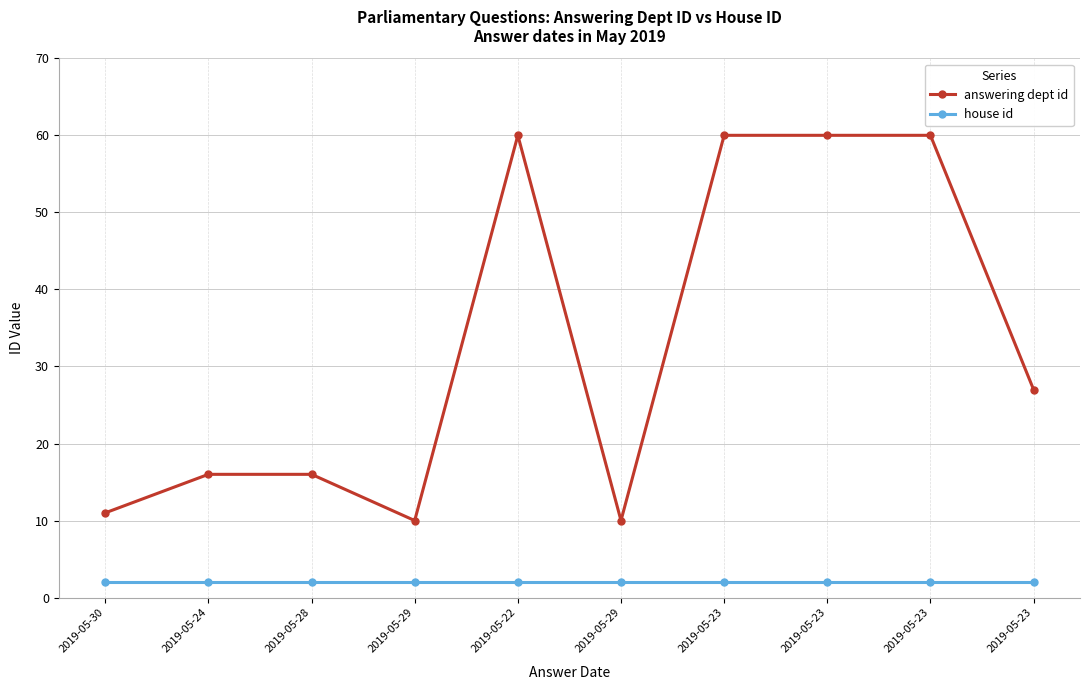

The house id series shows 2 at 2019-05-24. True or false?

True